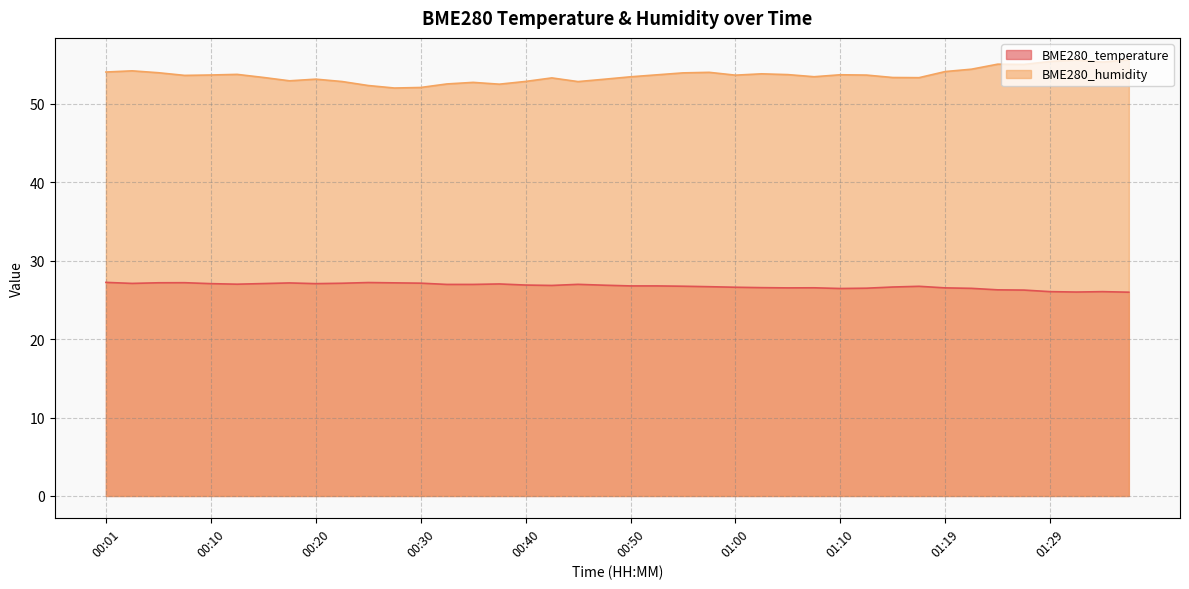

Is the value of BME280_humidity at 00:28 greater than the value of BME280_temperature at 01:37?

Yes